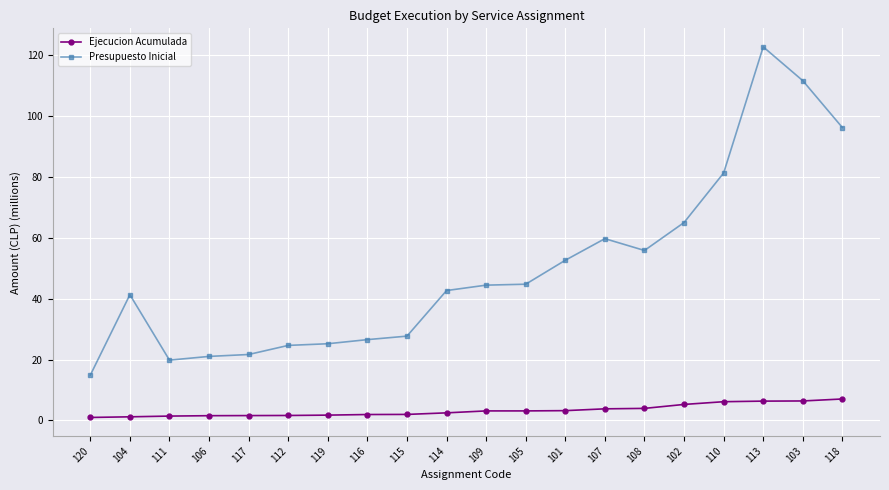

The Ejecucion Acumulada series shows 10.5 at 113. True or false?

False